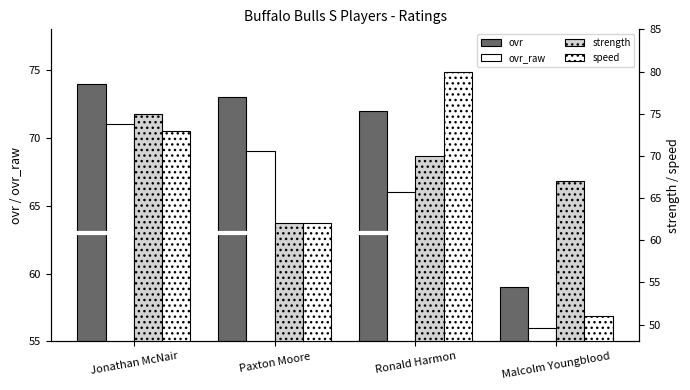

The value of strength at Paxton Moore is 31. True or false?

False